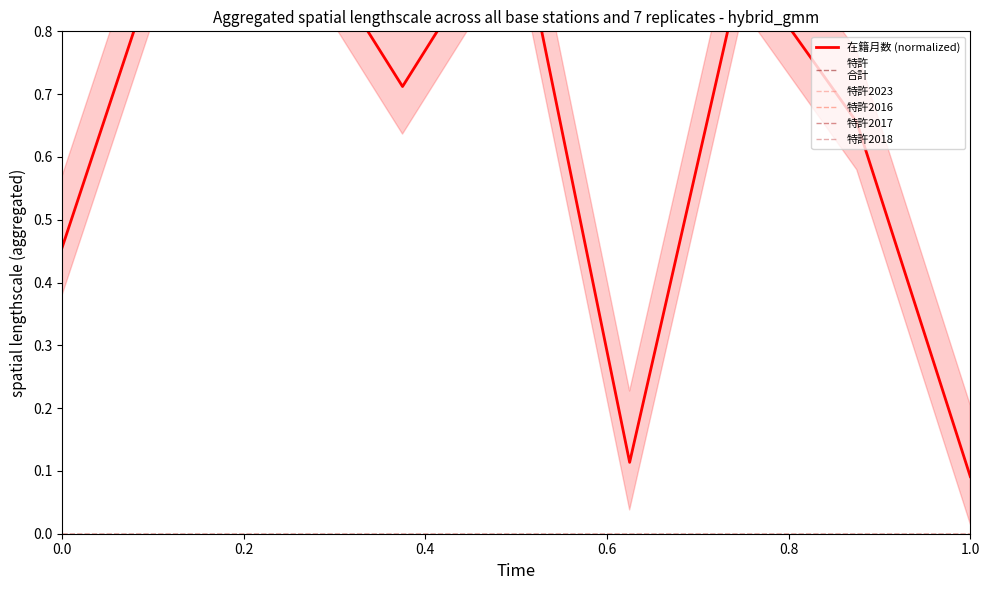

Is the value of 特許2023 at 1.0 greater than the value of 特許
合計 at 6?

No